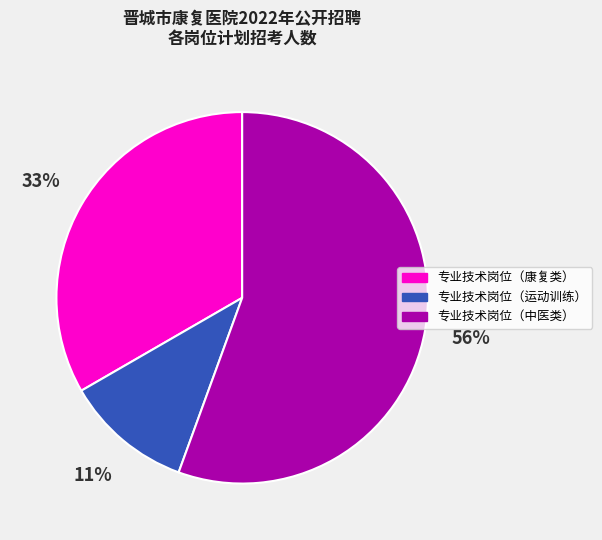

How many segments does this pie chart have?

3